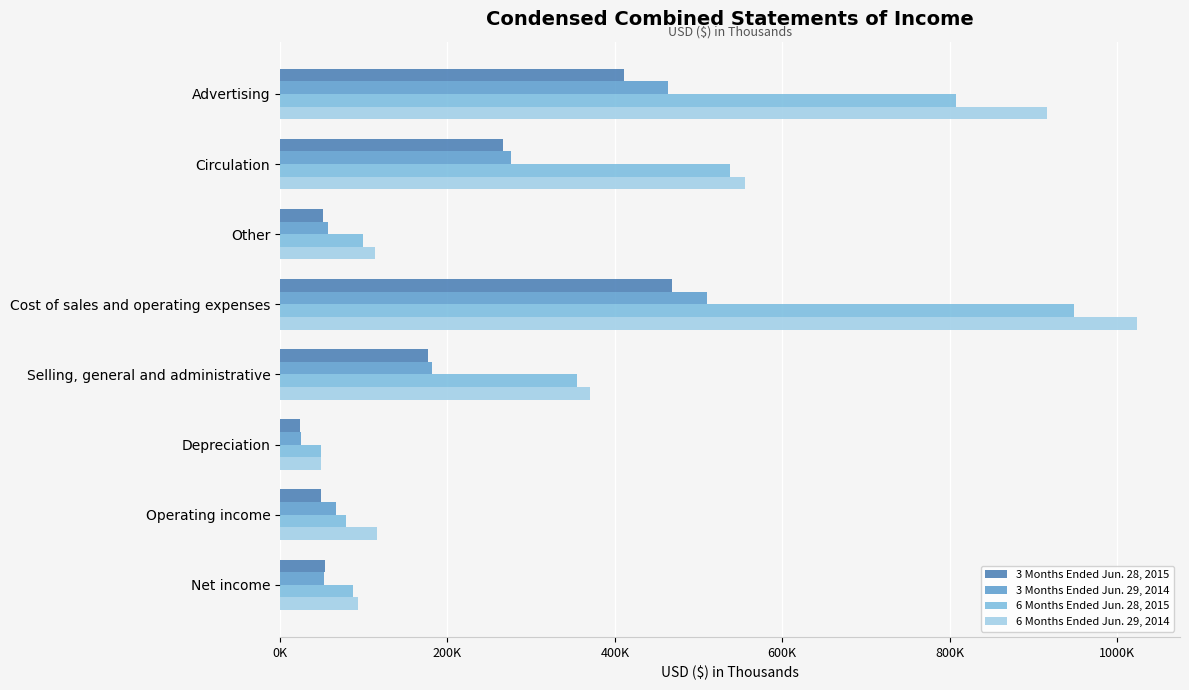

What is the greatest value displayed?

1024210